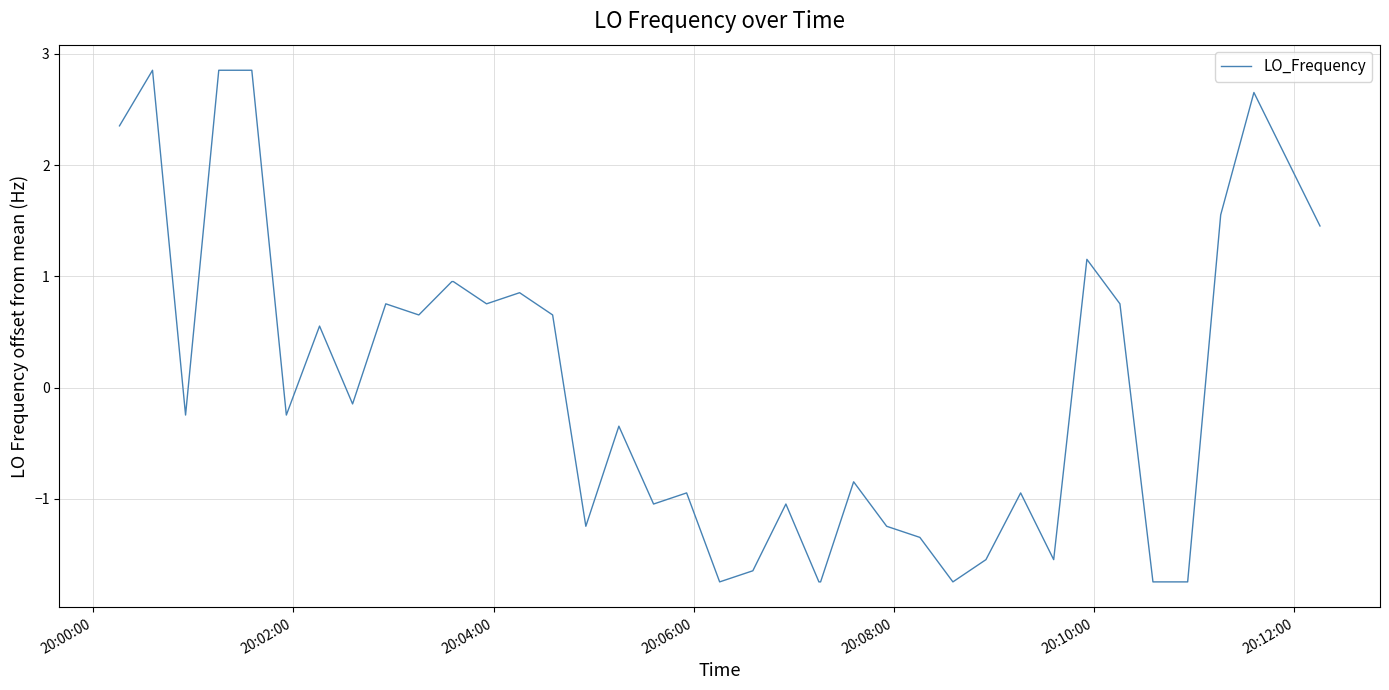

Is this an area chart (filled region under the line)?

No